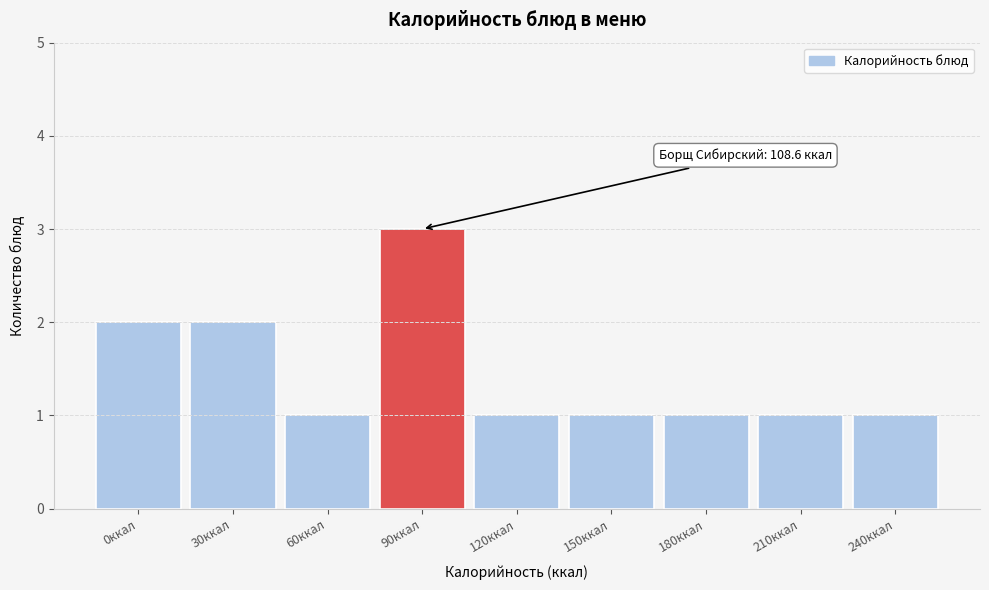

Reading left to right, transcribe all the data shown in this chart.

2	2	1	3	1	1	1	1	1